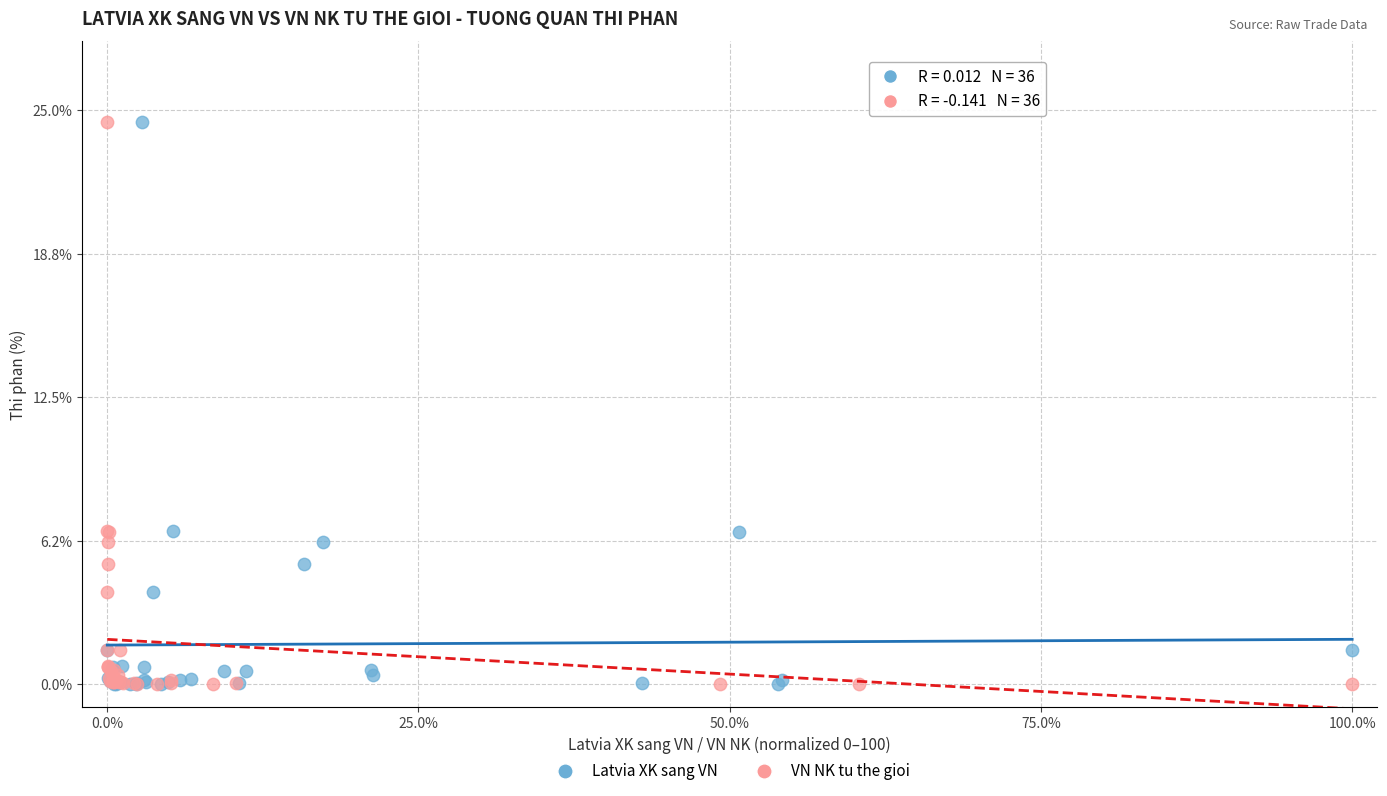

What are all the series names shown in the legend?

Latvia XK sang VN, VN NK tu the gioi